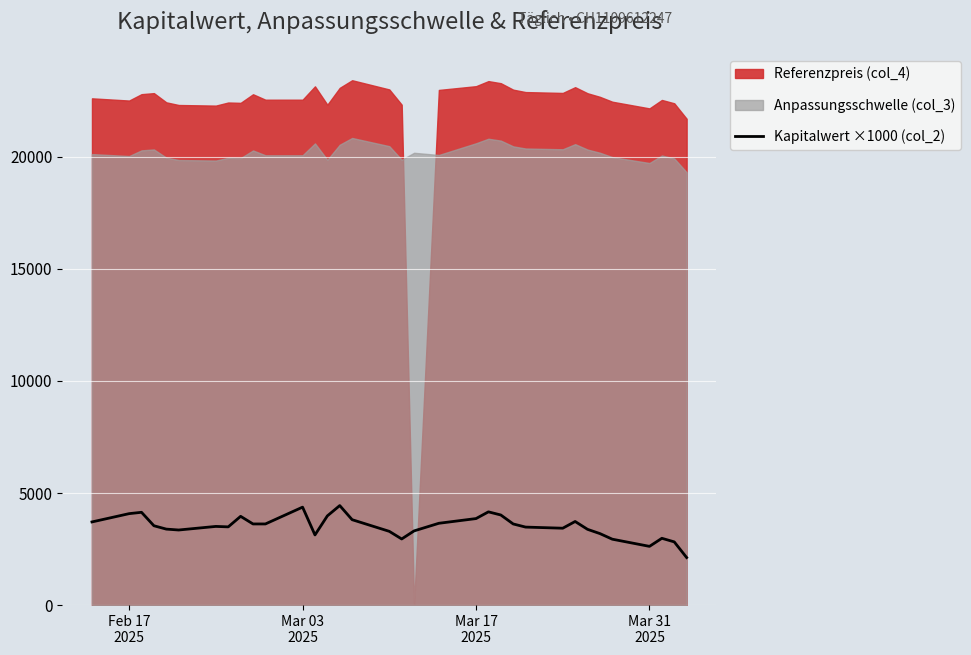

What is the maximum value for Kapitalwert ×1000 (col_2)?

4440.0